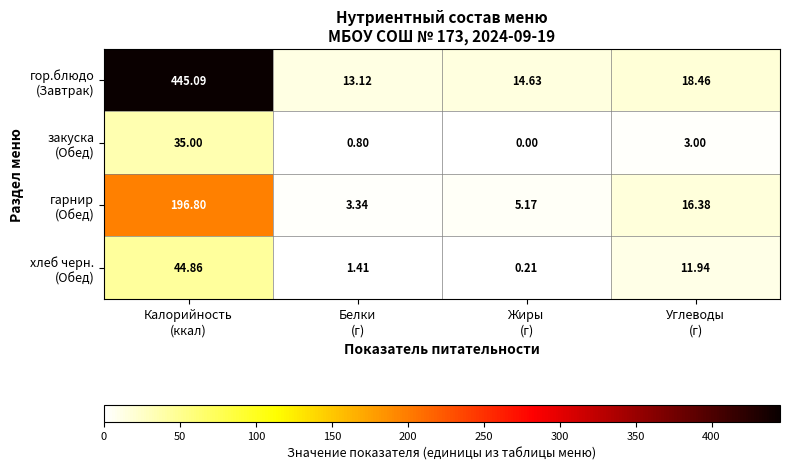

Count the number of data series in this chart.

4